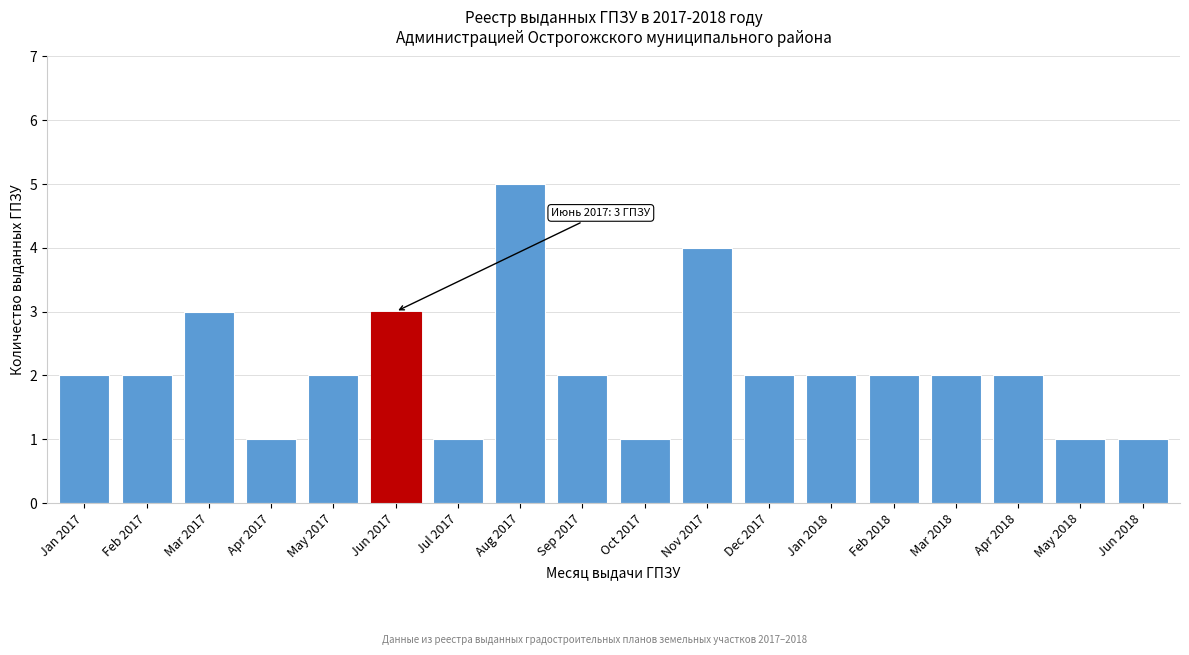

Reading left to right, list all the values displayed in this chart.

Jan 2017=2	Feb 2017=2	Mar 2017=3	Apr 2017=1	May 2017=2	Jun 2017=3	Jul 2017=1	Aug 2017=5	Sep 2017=2	Oct 2017=1	Nov 2017=4	Dec 2017=2	Jan 2018=2	Feb 2018=2	Mar 2018=2	Apr 2018=2	May 2018=1	Jun 2018=1